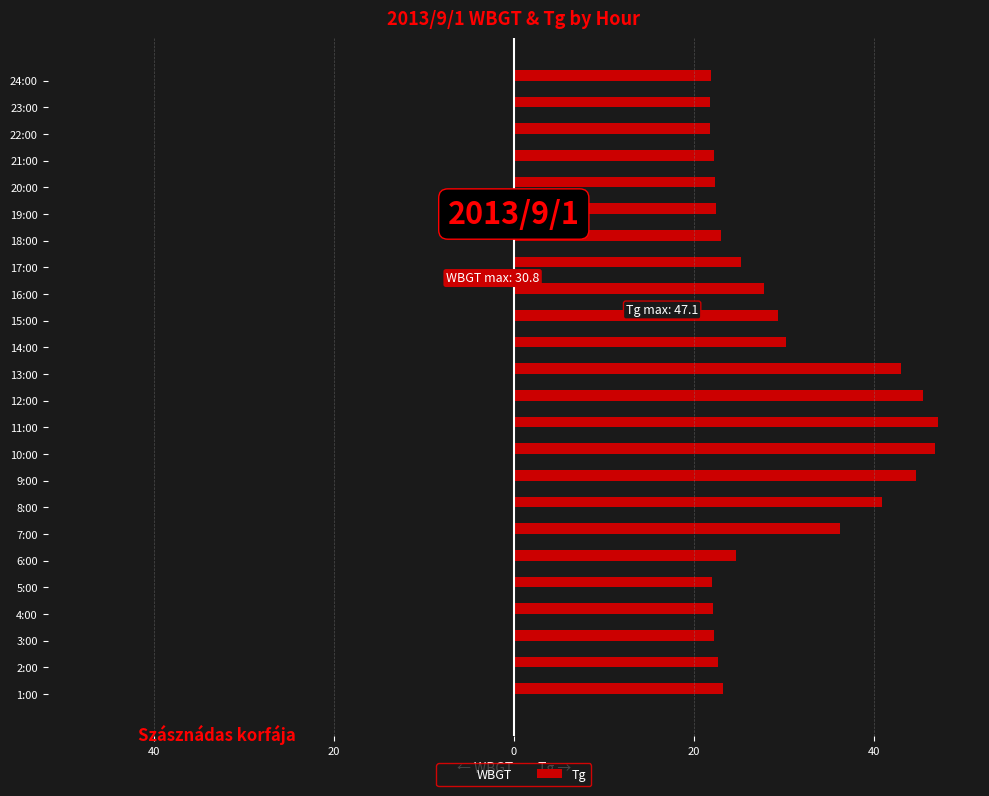

Which series has the largest range (max minus min)?

Tg